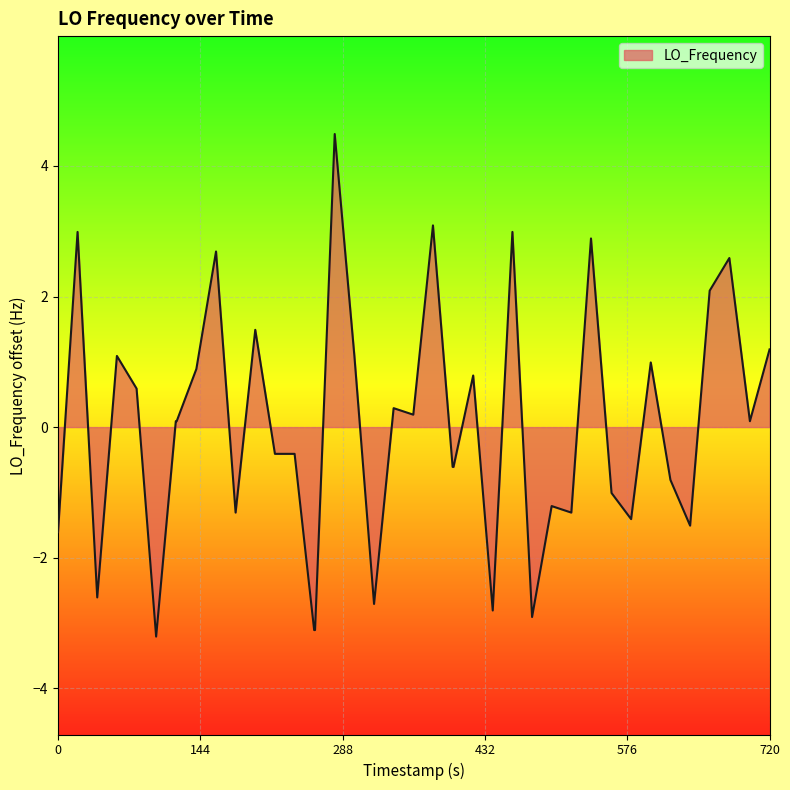

Does the chart have visible grid lines?

Yes